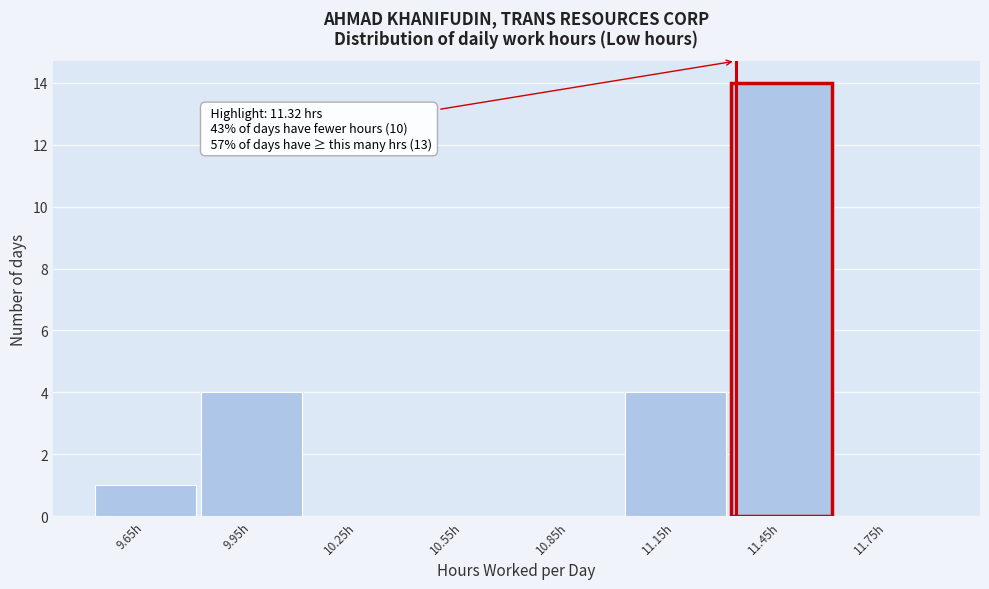

Which range on the x-axis has the tallest bar?

11.3 to 11.6